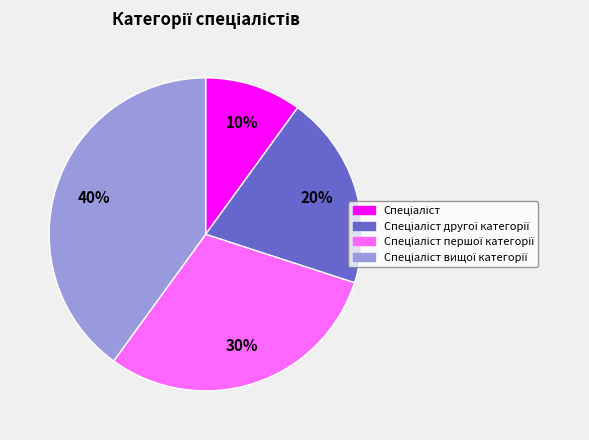

Is there any slice that represents more than half of the pie?

No